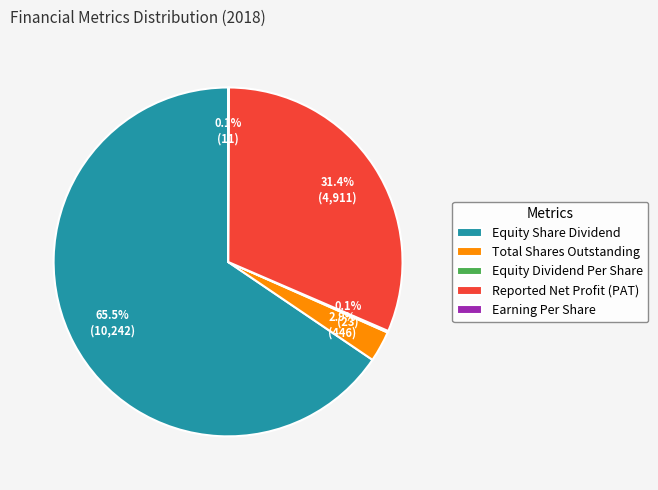

What percentage is NOT represented by Equity Share Dividend?

34.5%